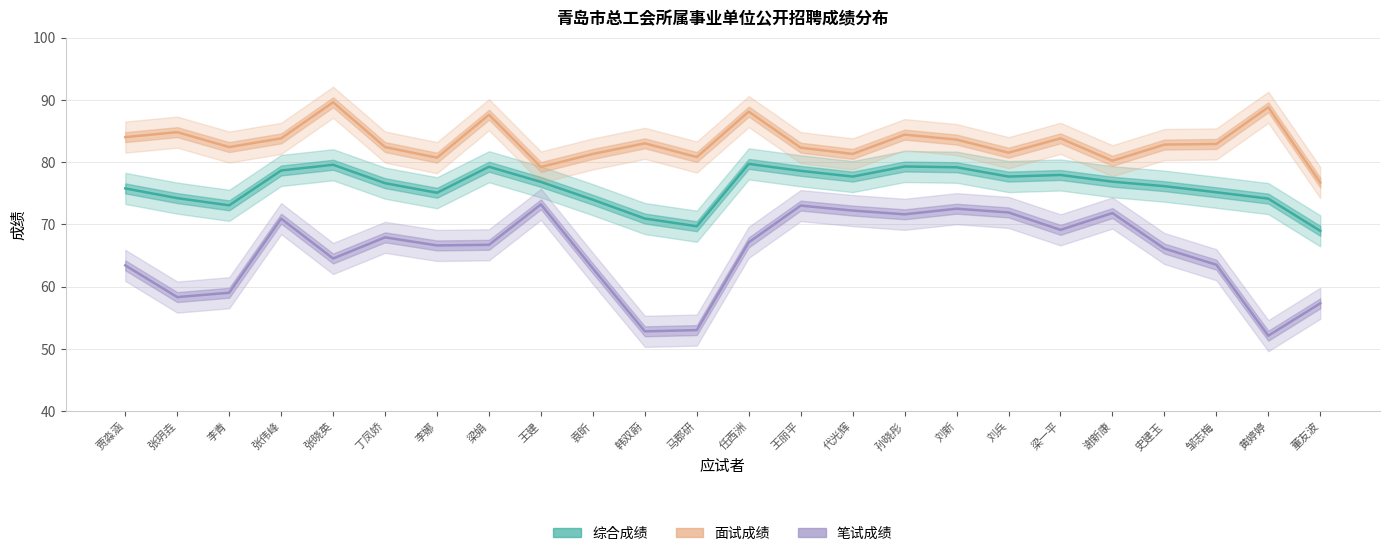

What is the total value across all series at 史建玉?

225.0